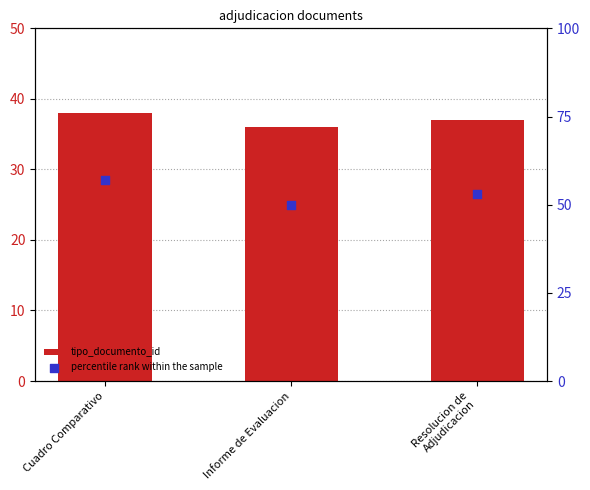

At which category is the sum across all series the highest?

Cuadro Comparativo